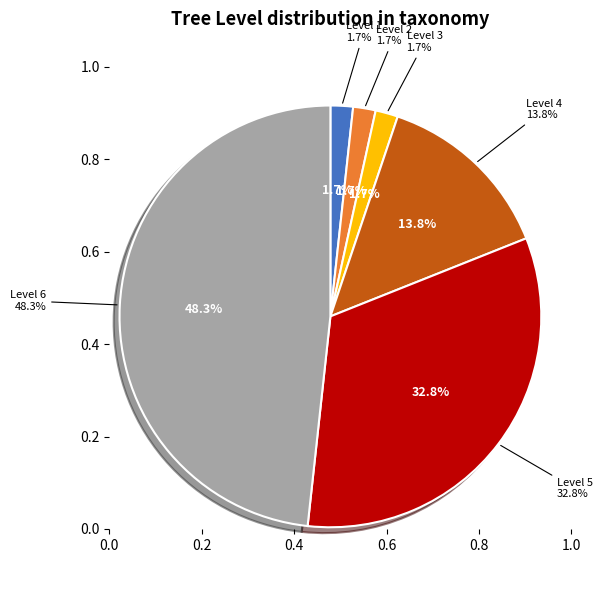

Which category has the biggest portion of the pie?

Level 6